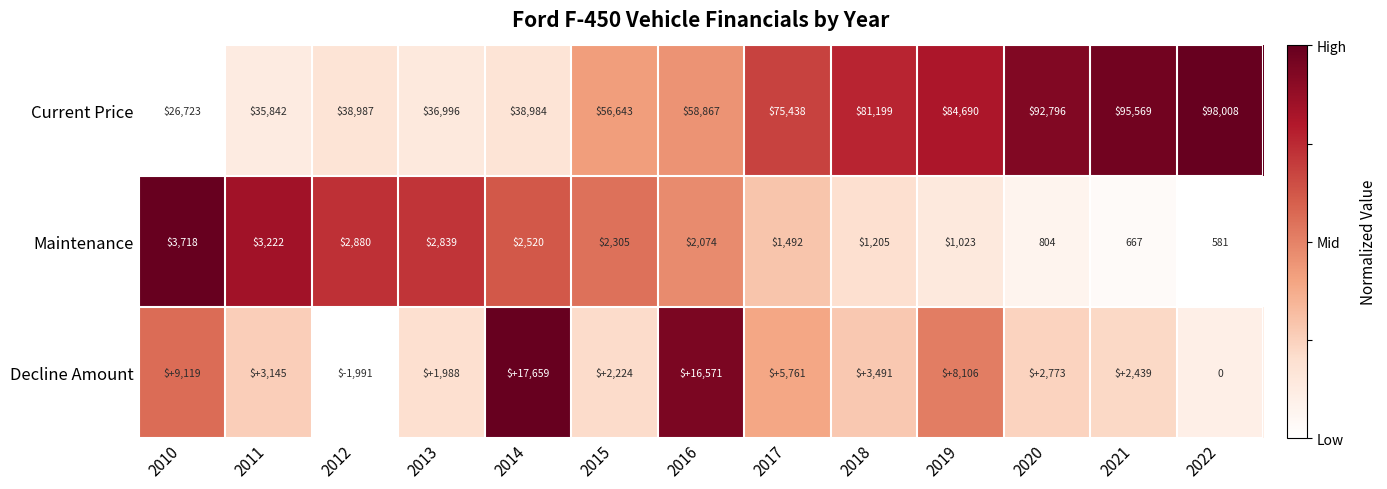

The value of Maintenance at 2015 is 1345. True or false?

False